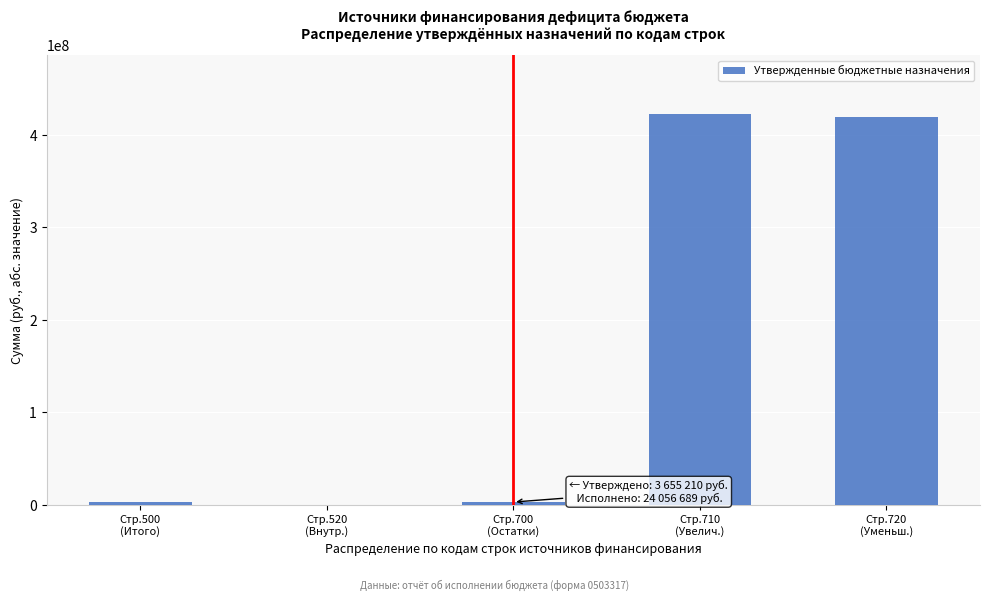

What is the sum of all values?

849280668.4